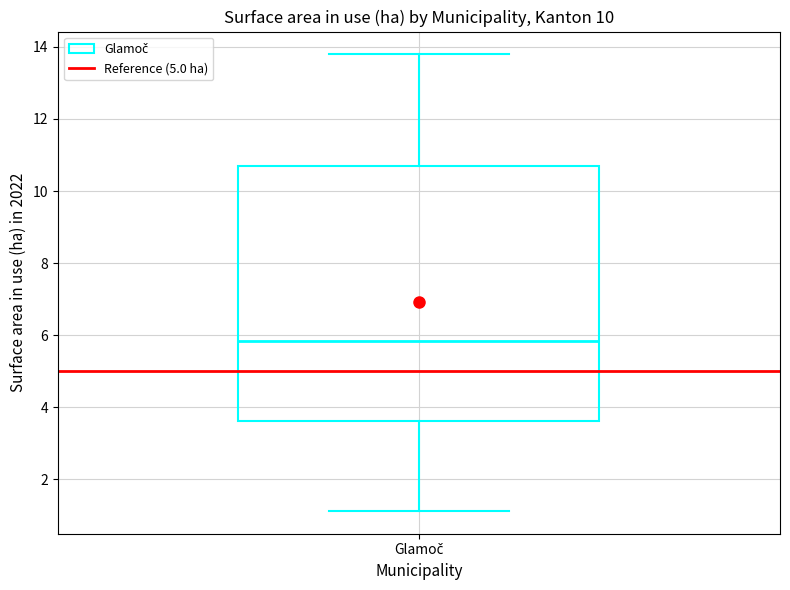

Transcribe this box plot: give where the median line is, the range the box spans, and where the two whiskers end, as read against the y-axis. The values are not printed on the chart, so give them approximately, as read against the axis.

median 5.8, box 3.6 to 10.8, whiskers 1.2 to 13.8